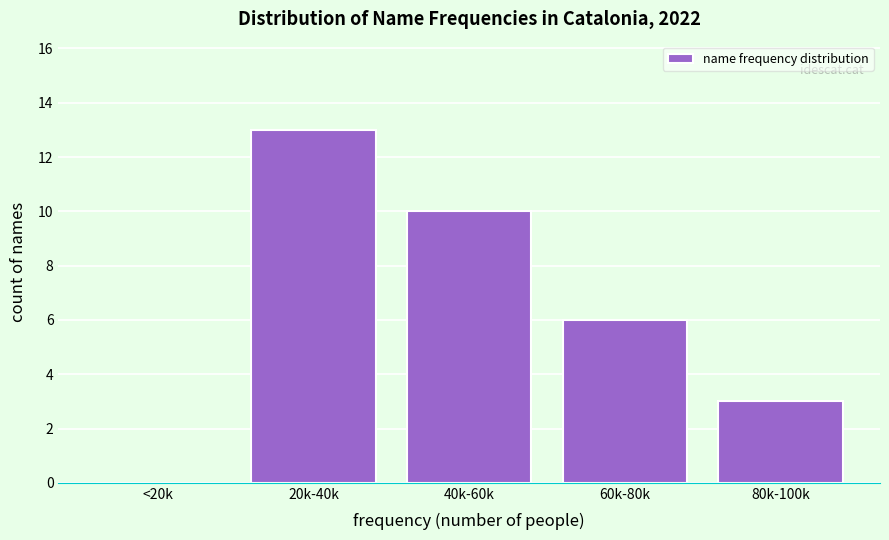

Reading right to left, list all the values displayed in this chart.

80k-100k=3	60k-80k=6	40k-60k=10	20k-40k=13	<20k=0